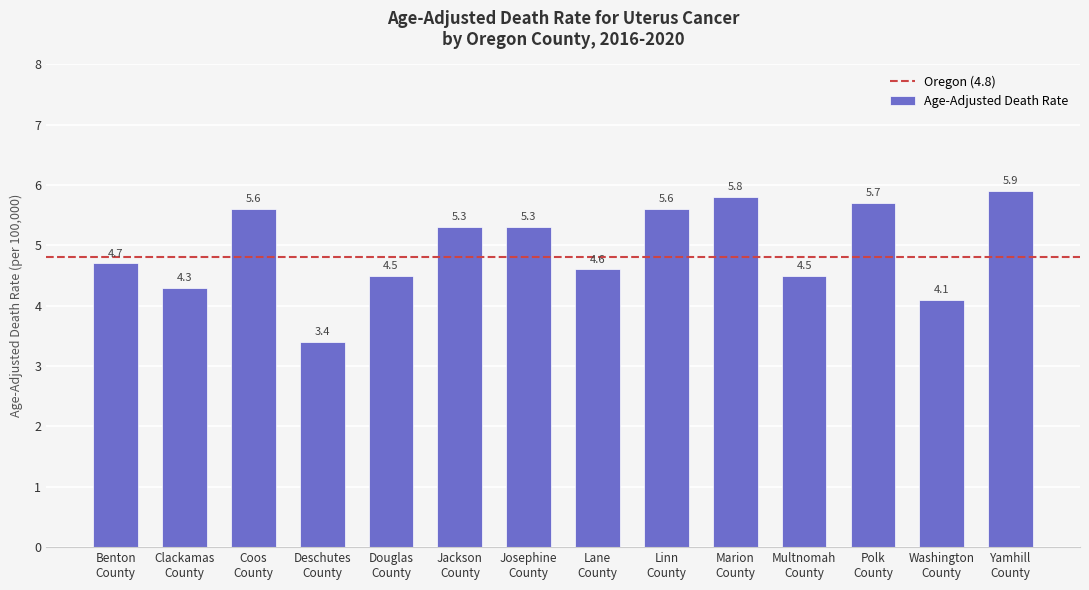

Reading left to right, extract all data points from this chart.

4.7	4.3	5.6	3.4	4.5	5.3	5.3	4.6	5.6	5.8	4.5	5.7	4.1	5.9